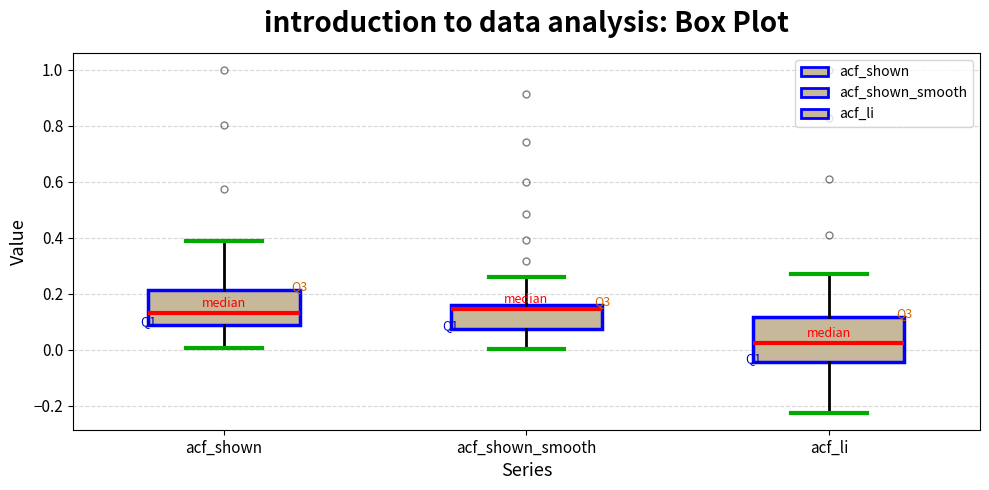

Which box is the tallest, from its lower edge to its upper edge?

acf_li